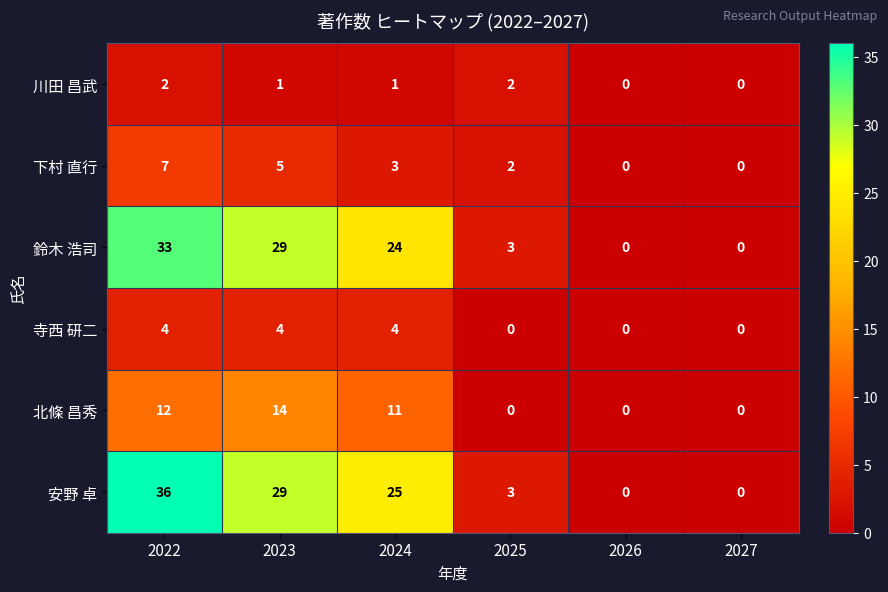

Is the value of 川田 昌武 at 2026 greater than the value of 安野 卓 at 2025?

No